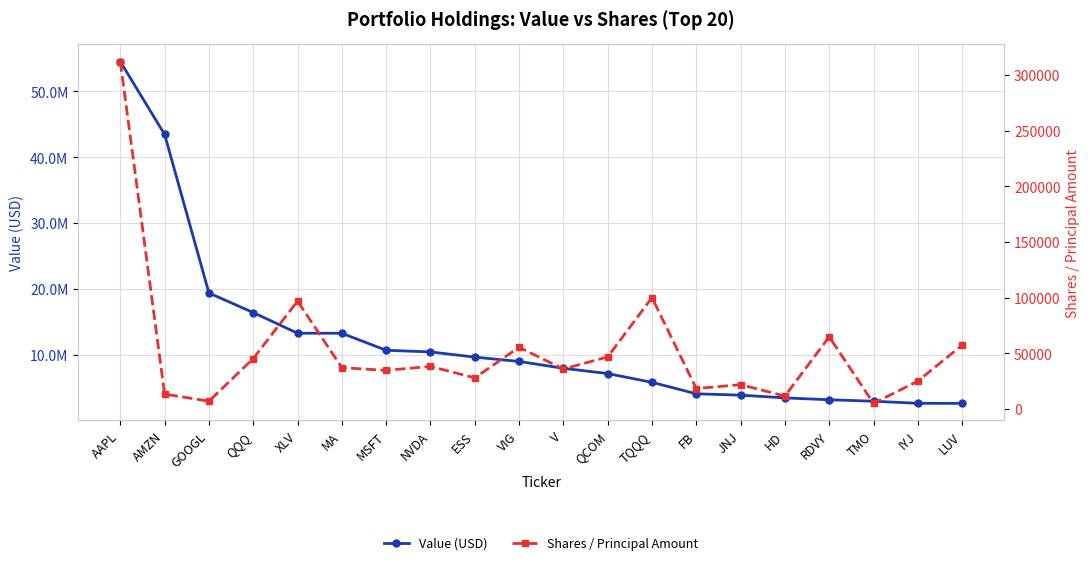

Reading left to right, list all the values displayed in this chart.

Value (USD): AAPL=54502000	AMZN=43449000	GOOGL=19380000	QQQ=16407000	XLV=13275000	MA=13266000	MSFT=10685000	NVDA=10436000	ESS=9647000	VIG=8990000	V=7950000	QCOM=7151000	TQQQ=5818000	FB=4081000	JNJ=3873000	HD=3461000	RDVY=3175000	TMO=2953000	IYJ=2637000	LUV=2625000
Shares / Principal Amount: AAPL=312135	AMZN=13328	GOOGL=6968	QQQ=45257	XLV=96907	MA=37120	MSFT=34657	NVDA=38245	ESS=27924	VIG=55442	V=35849	QCOM=46792	TQQQ=100000	FB=18355	JNJ=21855	HD=11562	RDVY=64806	TMO=5000	IYJ=25011	LUV=57311